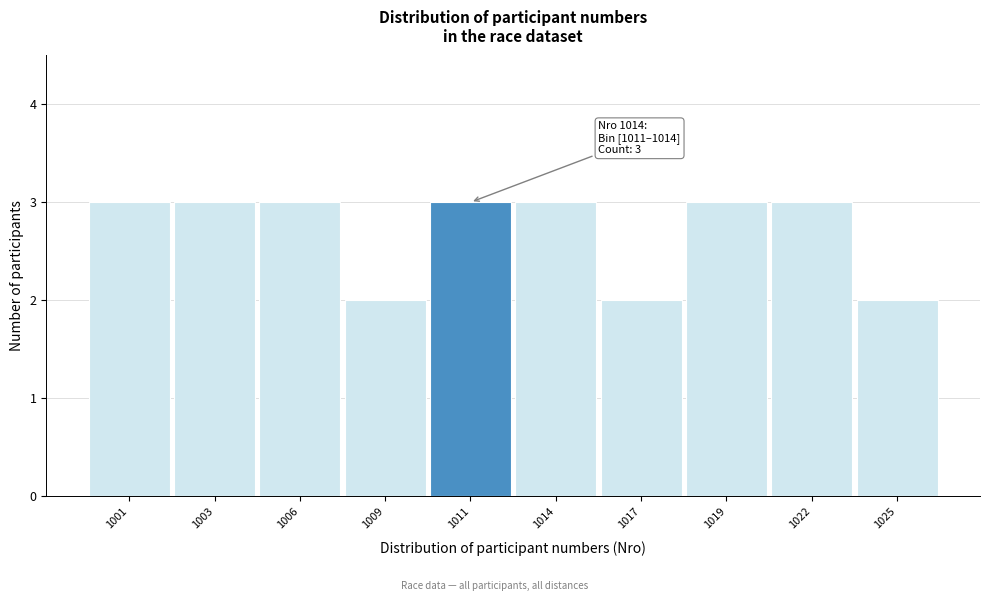

Reading right to left, what are all the values shown in this chart?

2	3	3	2	3	3	2	3	3	3